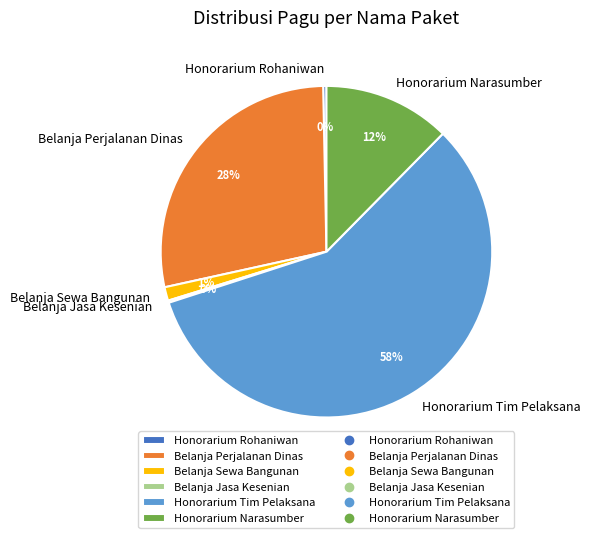

Which category has the biggest portion of the pie?

Honorarium Tim Pelaksana